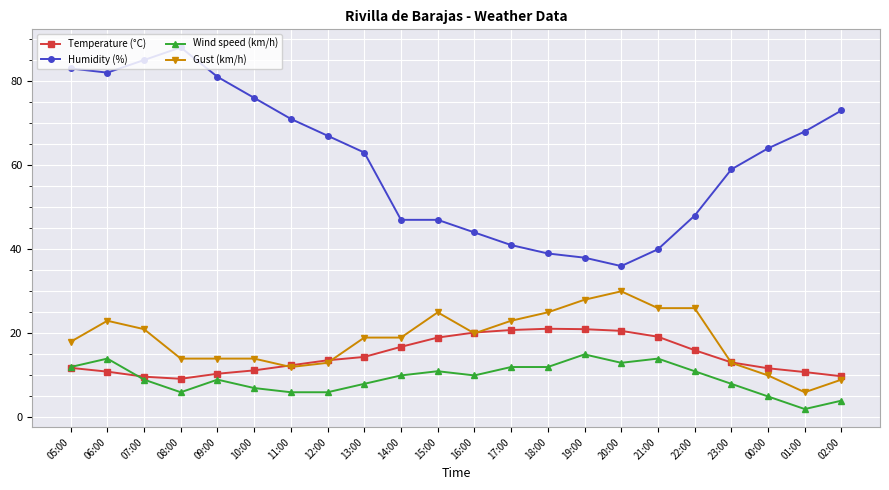

What is the value of the Gust (km/h) point at the 16th from the left?

30.0